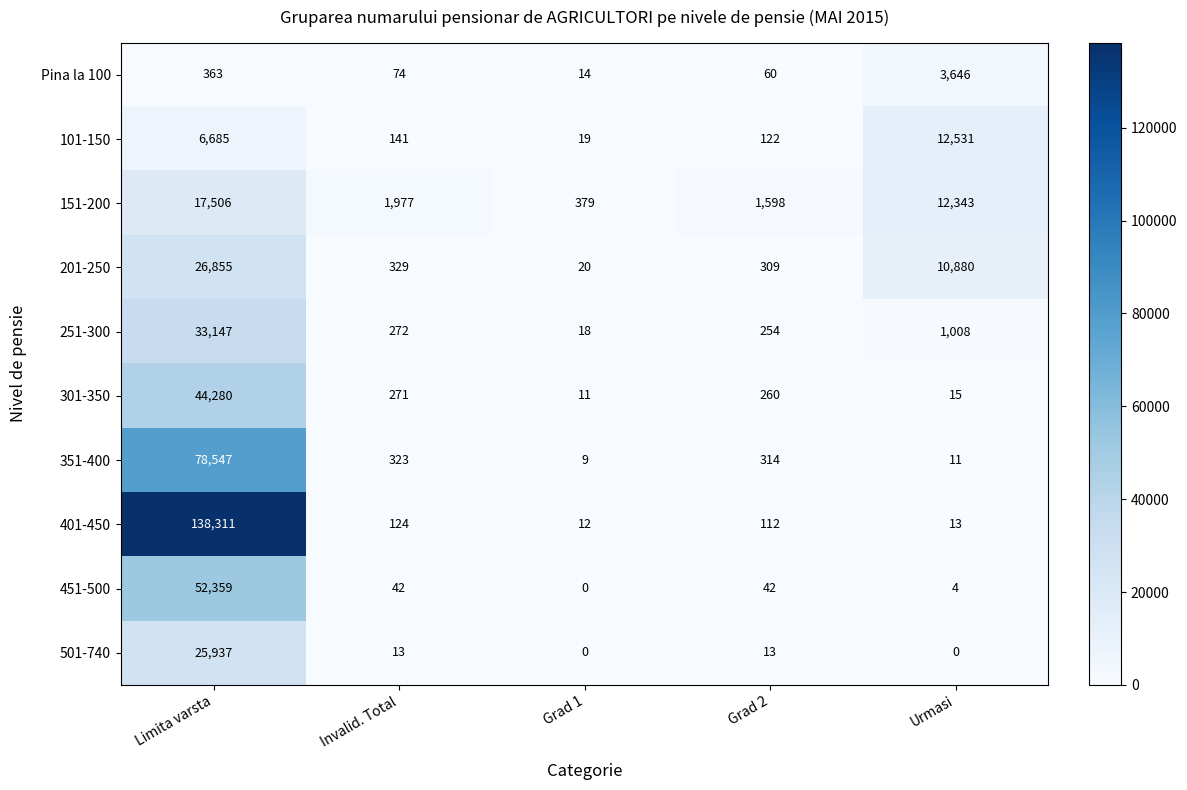

How many data points in 201-250 are less than 329?

2